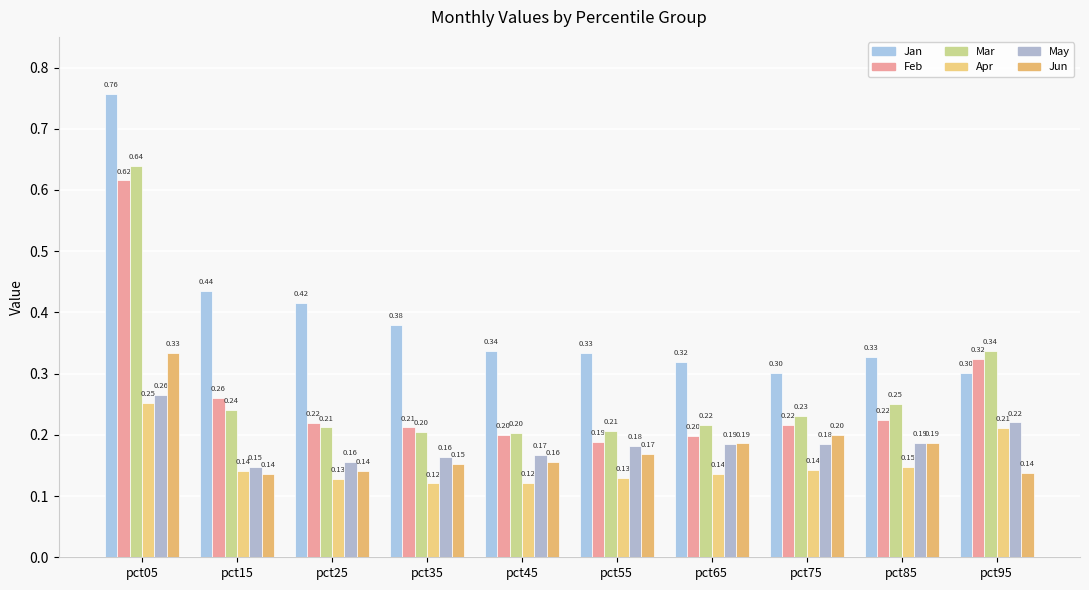

At which label is Feb closest to 0?

pct55